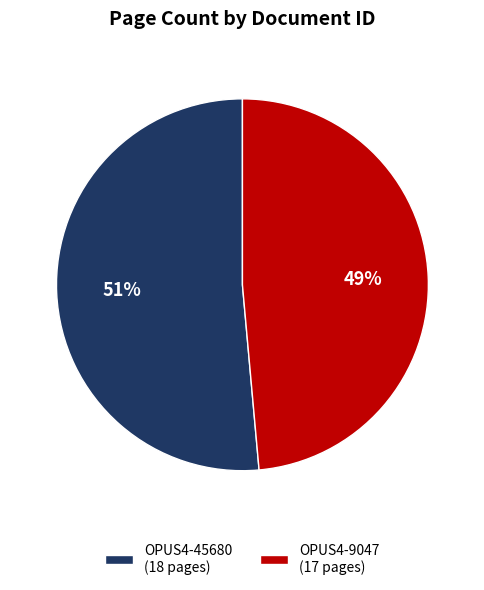

Which category has the smallest portion of the pie?

OPUS4-9047